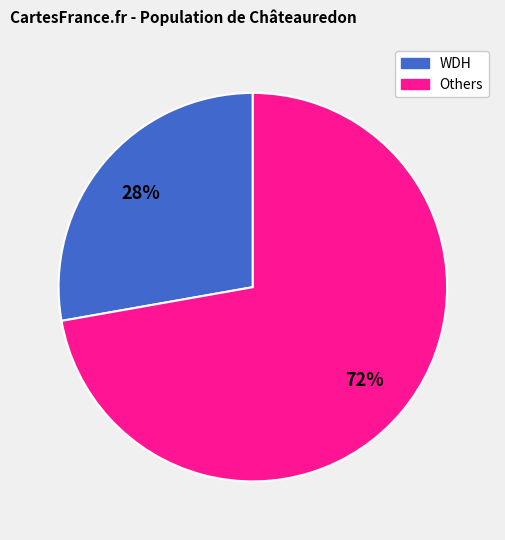

Is there any slice that represents more than half of the pie?

Yes